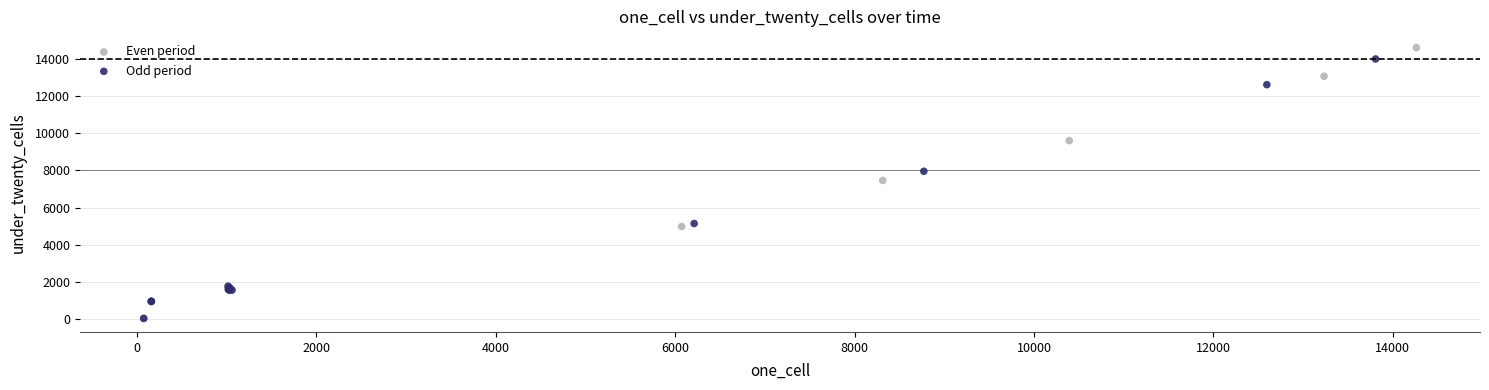

What are all the series names shown in the legend?

Even period, Odd period